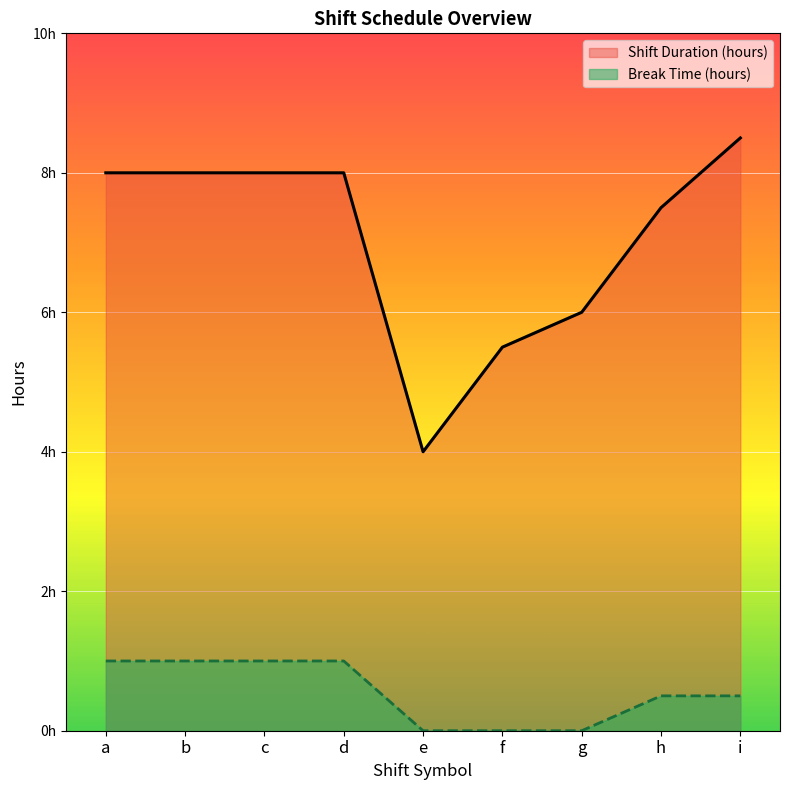

True or false: Break Time (hours) and Shift Duration (hours) intersect in this chart.

False